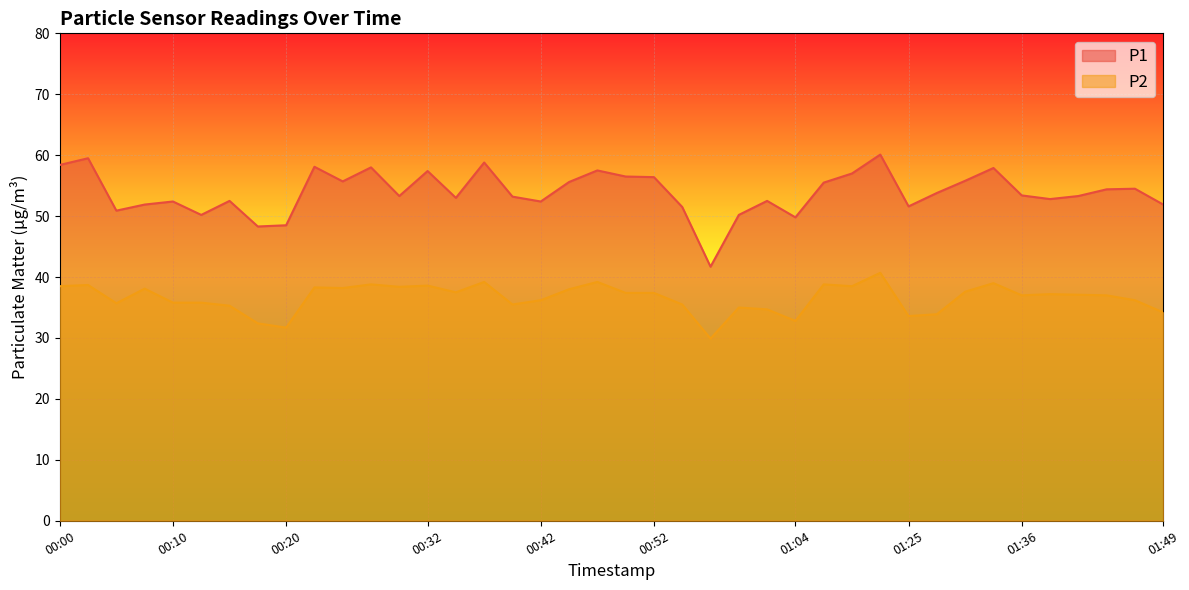

What is the smallest value displayed?

29.9